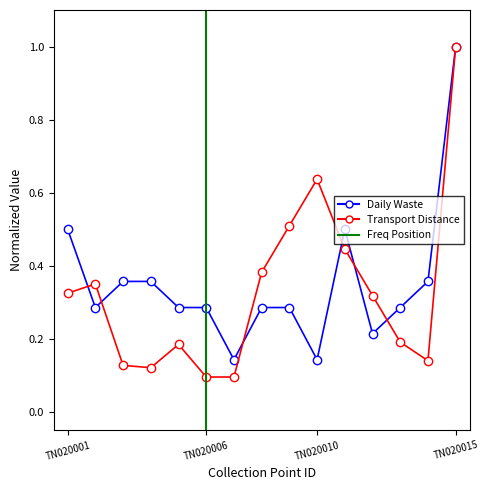

Rank the series by their average value, from highest to lowest.

Daily Waste (ton), Transport Distance (m)